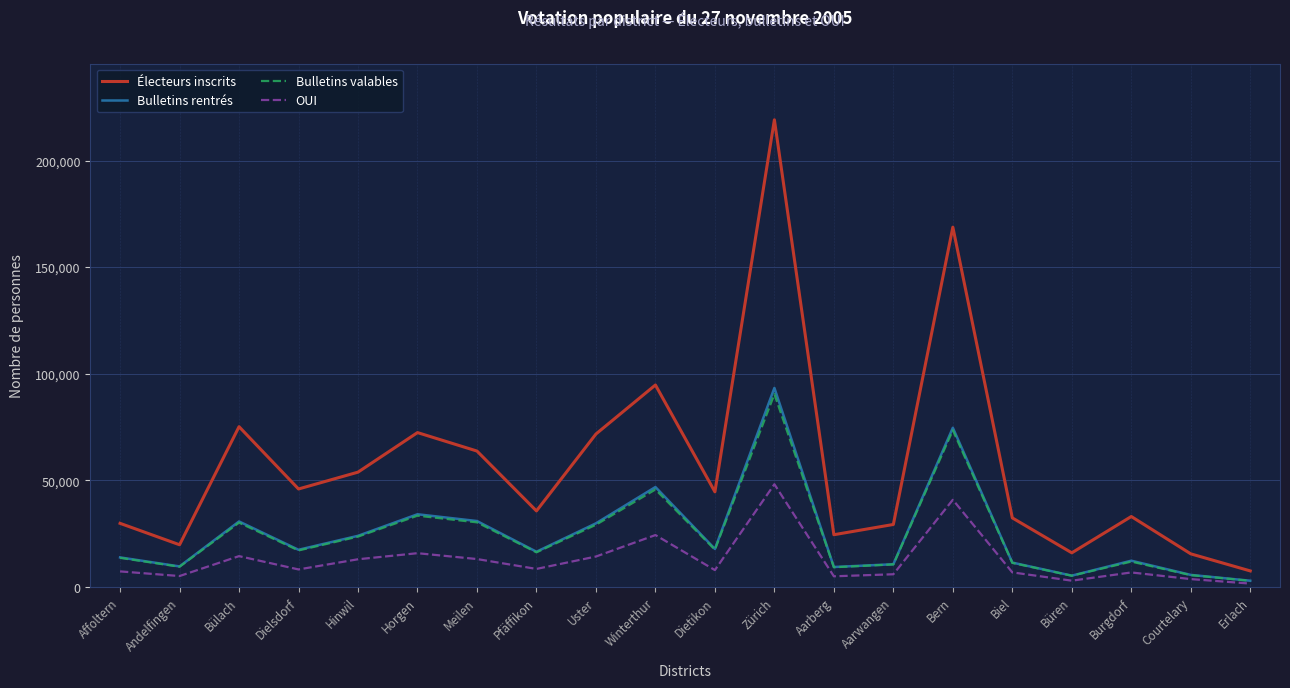

What is the sum of all Bulletins rentrés values?

497462